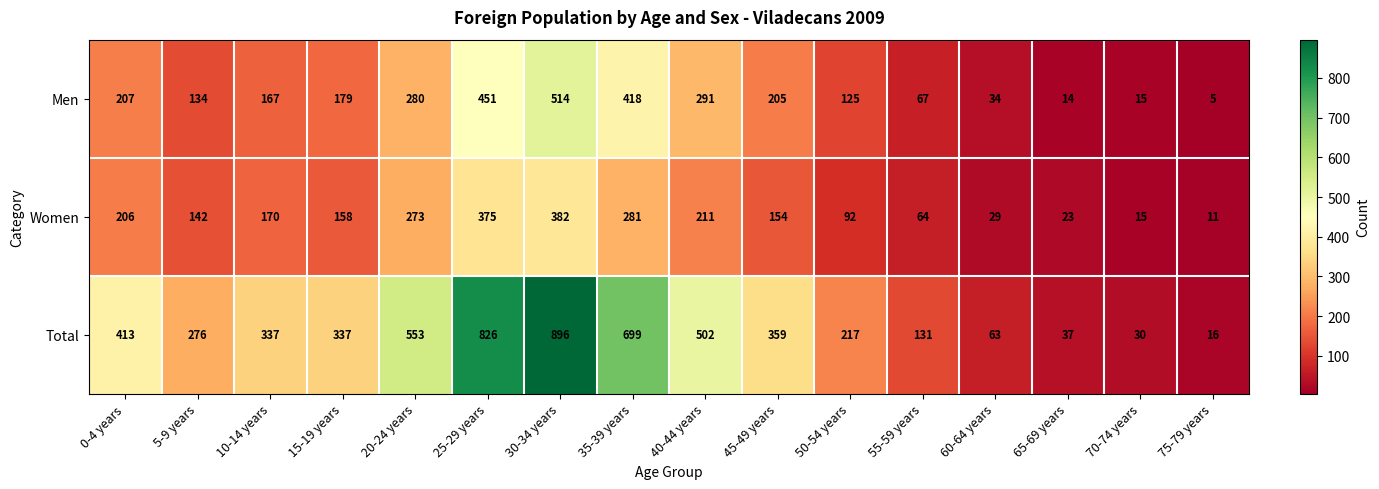

Which series changed the most between 30-34 years and 65-69 years?

Total